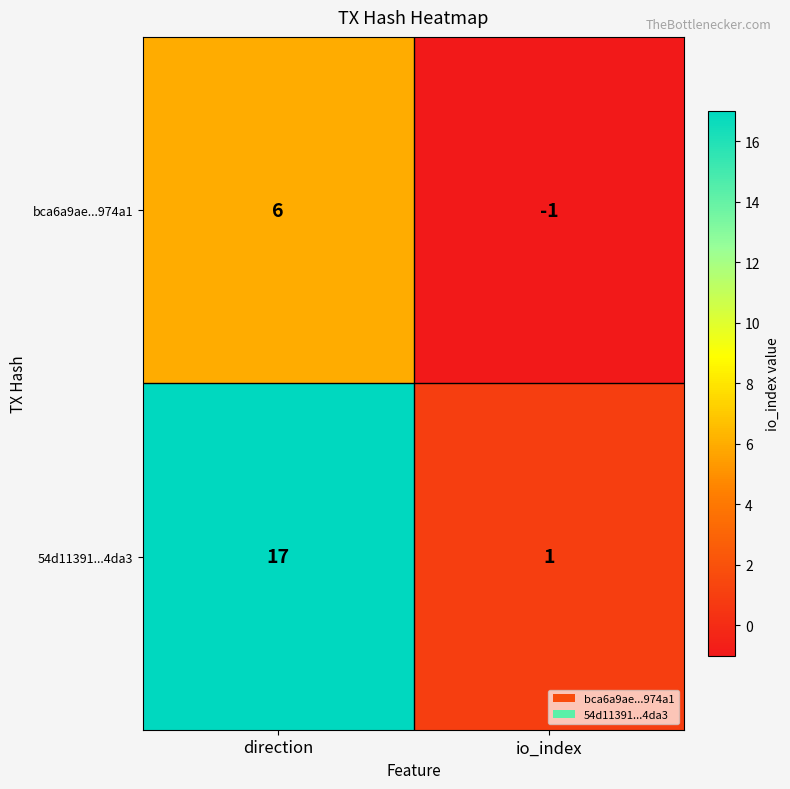

Read the bca6a9ae...974a1 value at direction.

6